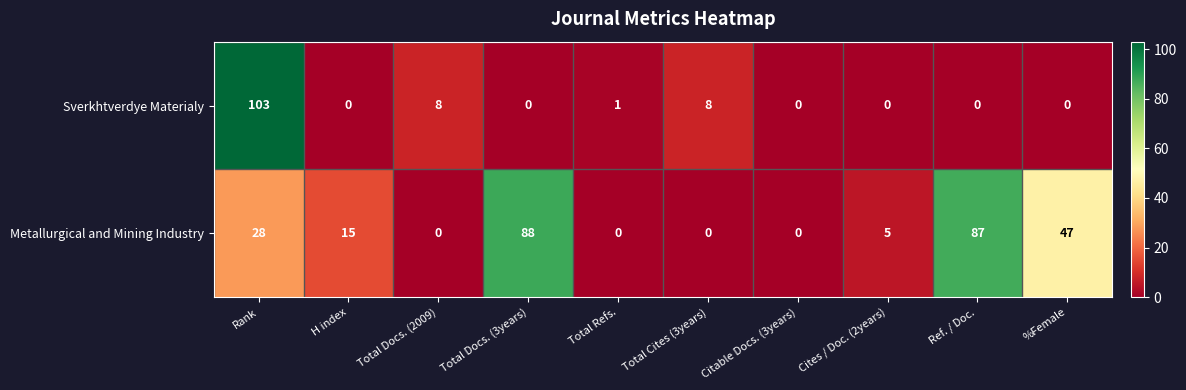

Reading right to left, list all the values displayed in this chart.

Sverkhtverdye Materialy: 0	0	0	0	8	1	0	8	0	103
Metallurgical and Mining Industry: 47	87	5	0	0	0	88	0	15	28